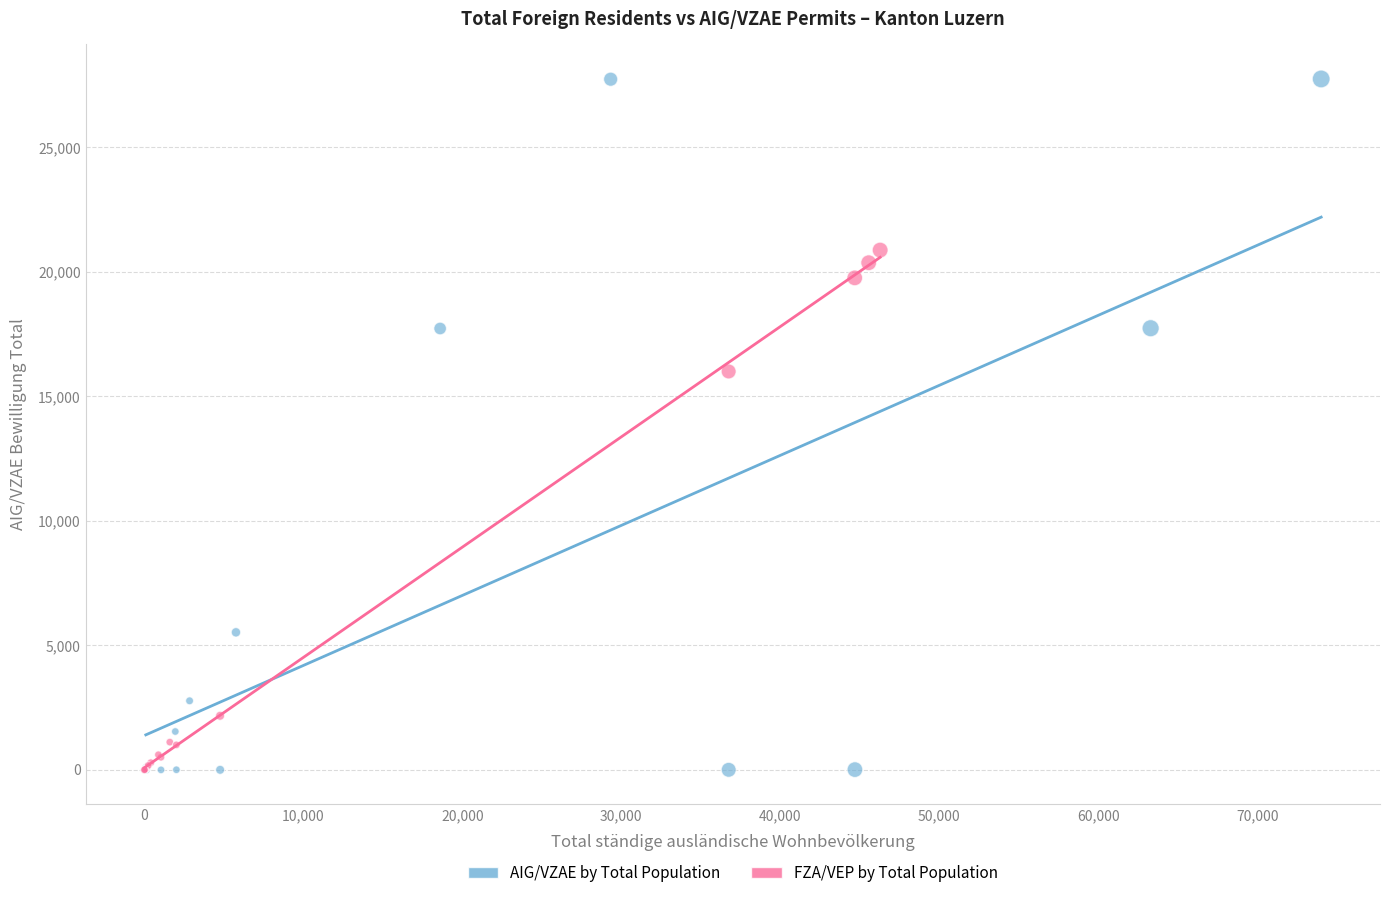

Which series reaches the maximum Y coordinate?

AIG/VZAE by Total Population